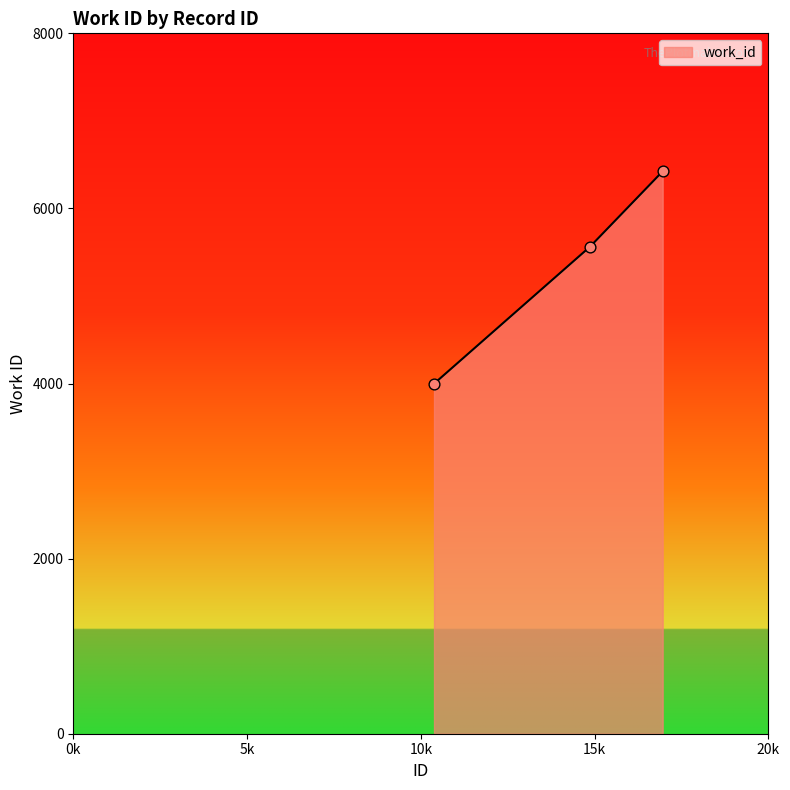

What is the minimum value shown in the chart?

3998